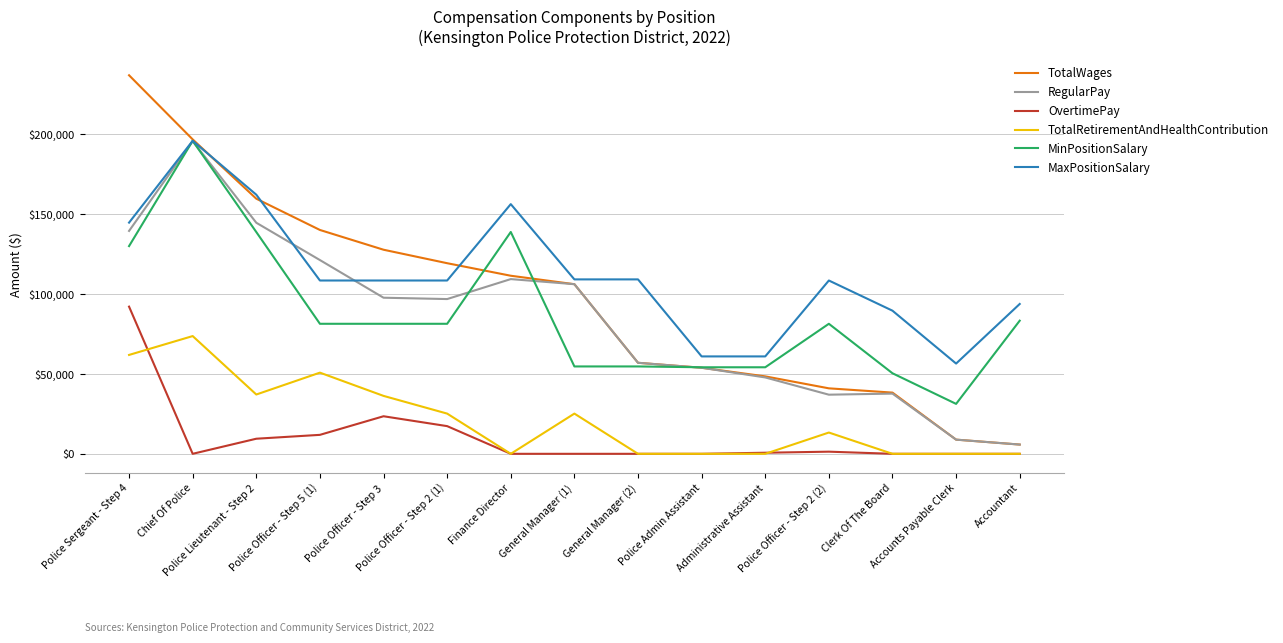

What is the sum of the TotalRetirementAndHealthContribution values at Accountant and Police Officer - Step 3?

36198